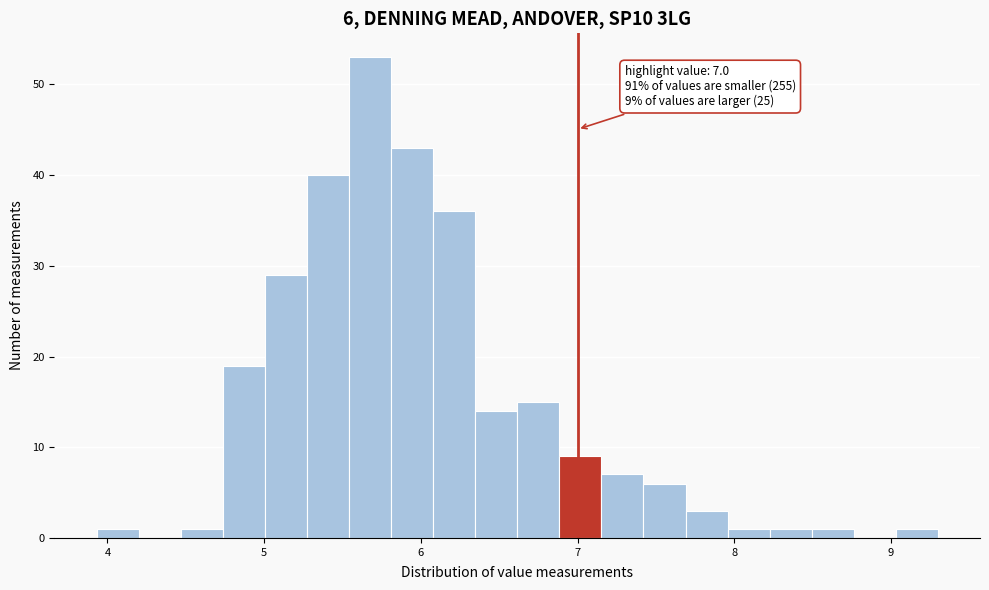

Around what value on the x-axis is the tallest bar? Give the approximate position of its centre, as read against the axis.

5.7